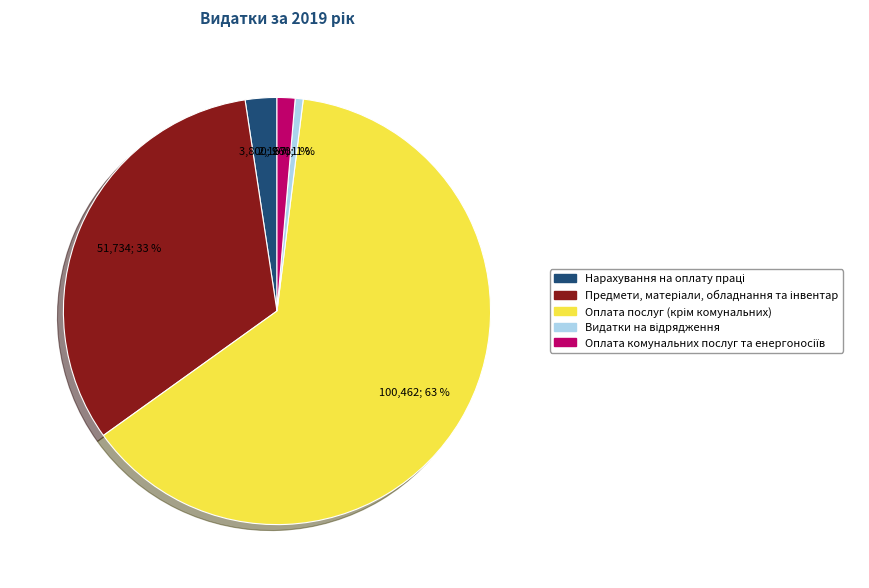

To the nearest percent, what is the average slice percentage?

20%